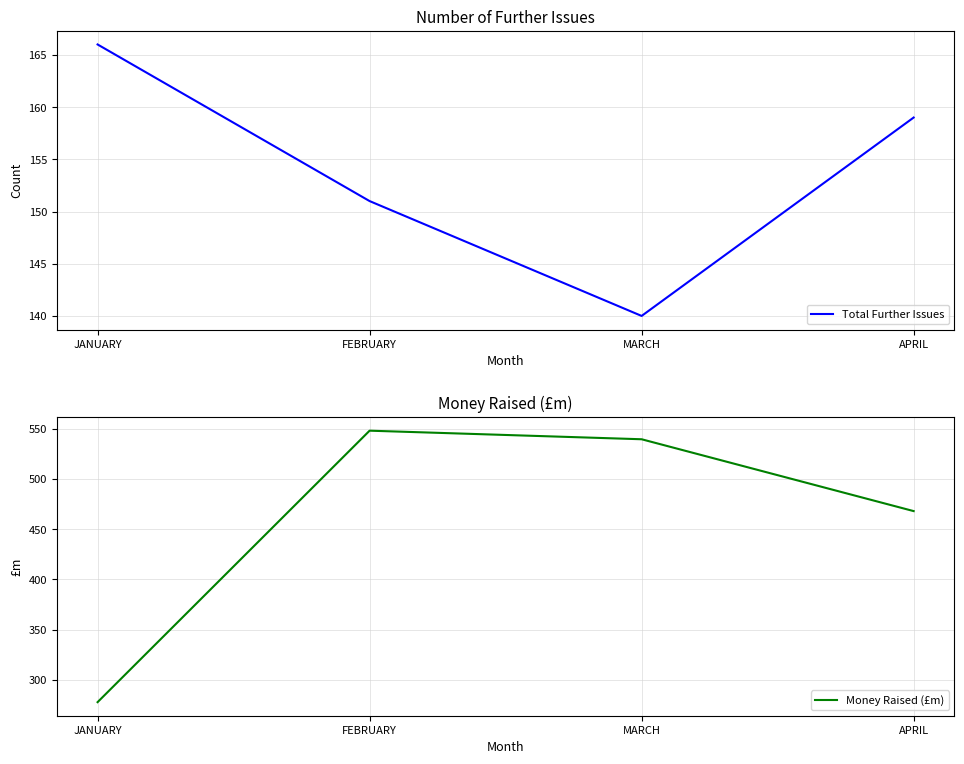

What is the value of the Total Further Issues point at the 4th from the left?

159.0